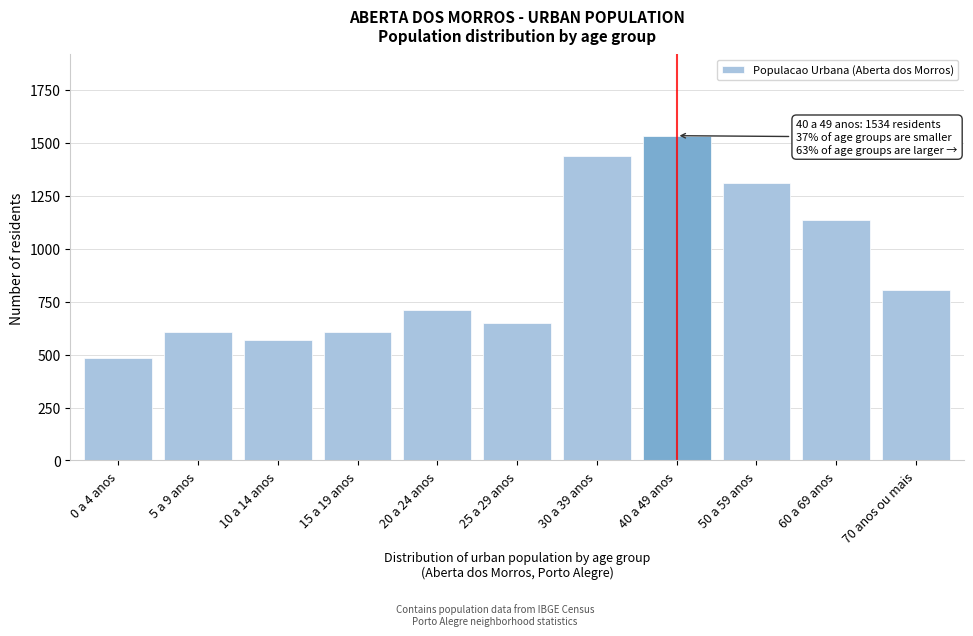

What is the ratio of the value at 15 a 19 anos to the value at 10 a 14 anos?

1.1